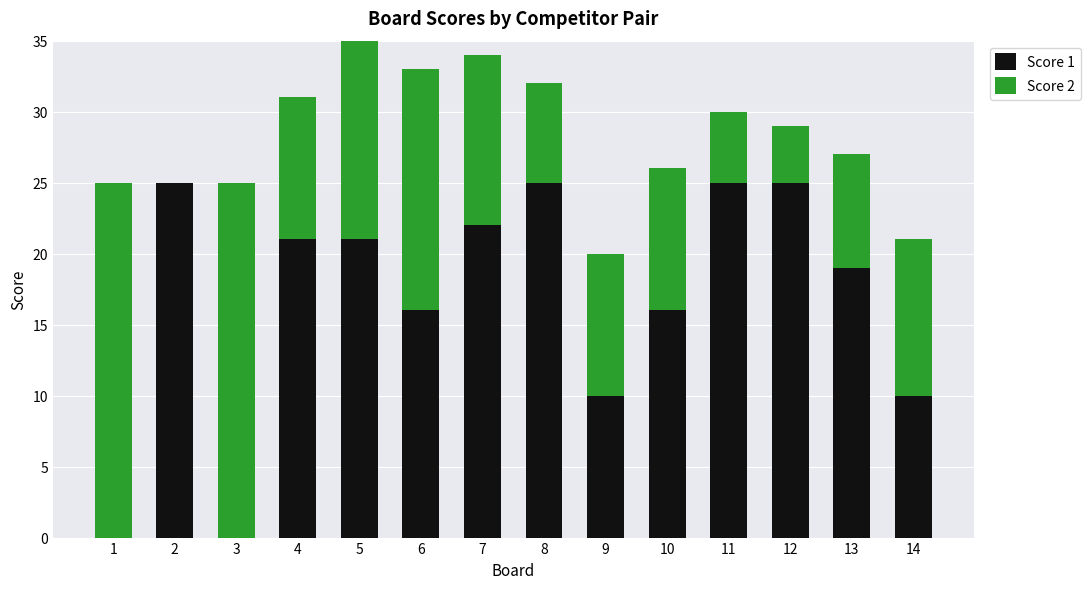

How many values in the Score 1 series exceed 21?

5